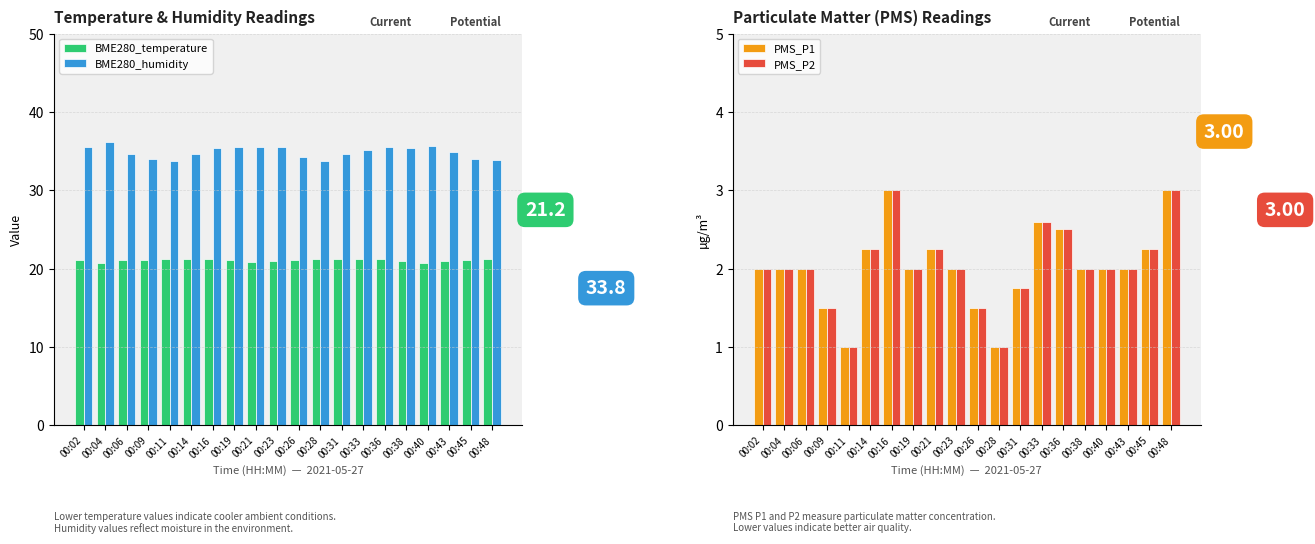

Reading left to right, list all the values displayed in this chart.

BME280_temperature: 00:02=21.1	00:04=20.8	00:06=21.0	00:09=21.2	00:11=21.3	00:14=21.3	00:16=21.2	00:19=21.1	00:21=20.9	00:23=20.9	00:26=21.1	00:28=21.2	00:31=21.3	00:33=21.2	00:36=21.2	00:38=21.0	00:40=20.8	00:43=21.0	00:45=21.2	00:48=21.2
BME280_humidity: 00:02=35.5	00:04=36.2	00:06=34.6	00:09=34.0	00:11=33.8	00:14=34.6	00:16=35.4	00:19=35.5	00:21=35.5	00:23=35.6	00:26=34.2	00:28=33.8	00:31=34.6	00:33=35.1	00:36=35.5	00:38=35.4	00:40=35.6	00:43=34.9	00:45=34.0	00:48=33.8
PMS_P1: 00:02=2.0	00:04=2.0	00:06=2.0	00:09=1.5	00:11=1.0	00:14=2.2	00:16=3.0	00:19=2.0	00:21=2.2	00:23=2.0	00:26=1.5	00:28=1.0	00:31=1.8	00:33=2.6	00:36=2.5	00:38=2.0	00:40=2.0	00:43=2.0	00:45=2.2	00:48=3.0
PMS_P2: 00:02=2.0	00:04=2.0	00:06=2.0	00:09=1.5	00:11=1.0	00:14=2.2	00:16=3.0	00:19=2.0	00:21=2.2	00:23=2.0	00:26=1.5	00:28=1.0	00:31=1.8	00:33=2.6	00:36=2.5	00:38=2.0	00:40=2.0	00:43=2.0	00:45=2.2	00:48=3.0